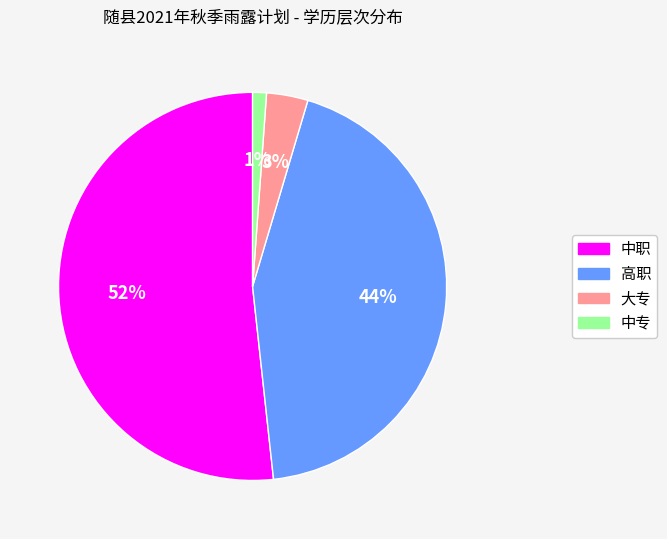

Between 中专 and 中职, which is larger?

中职